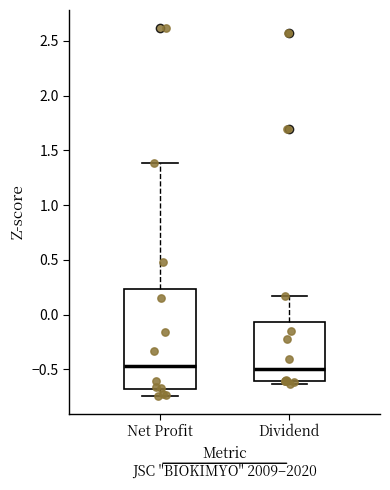

Where is the upper edge of the box for Net Profit on the y-axis? The values are not printed on the chart, so give them approximately, as read against the axis.

0.25